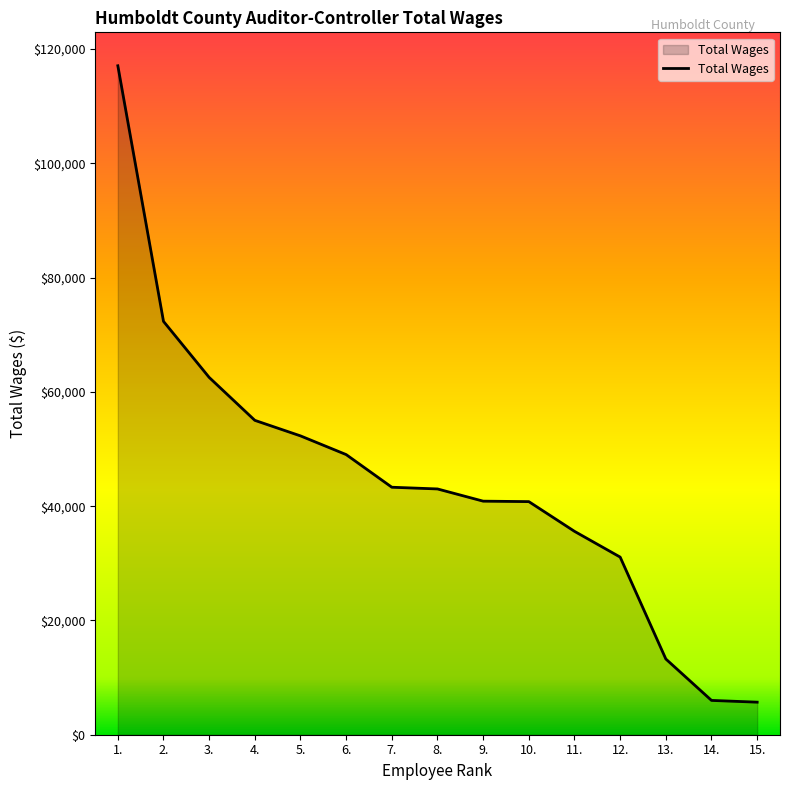

What is the maximum value shown in the chart?

117076